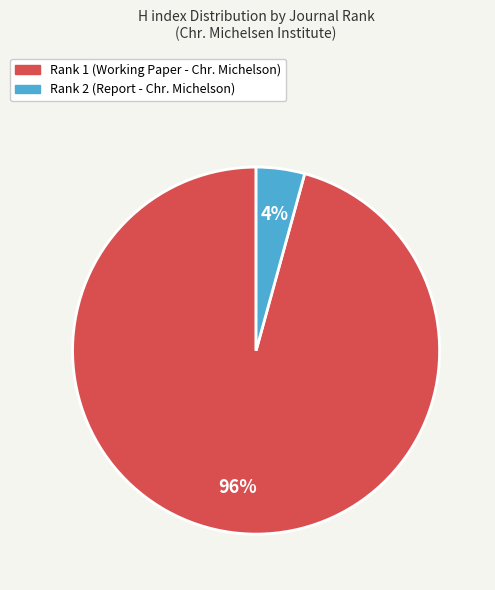

To the nearest percent, what is the average slice percentage?

50%